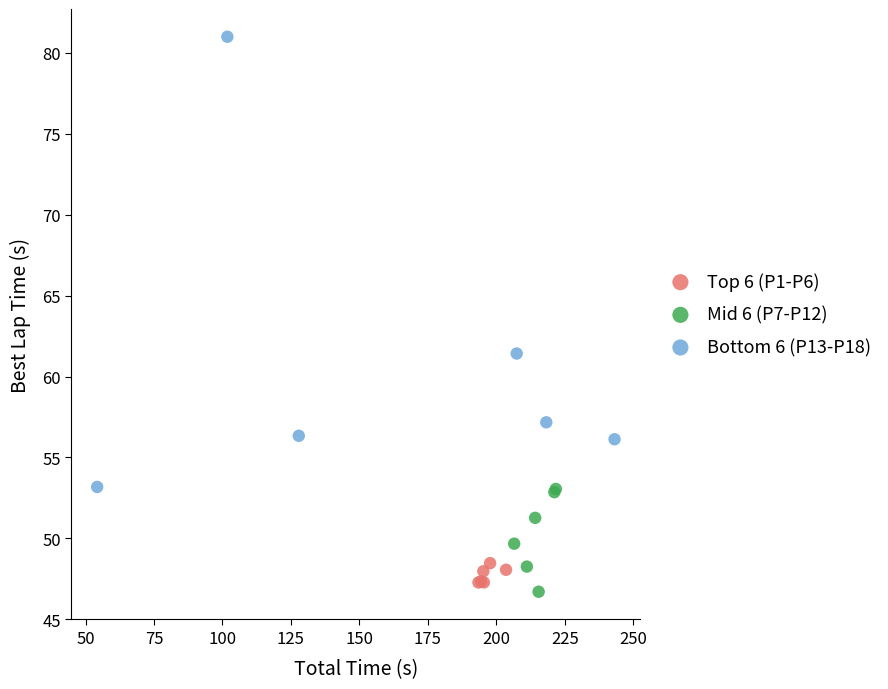

Which series has the largest Y range (max minus min)?

Bottom 6 (P13-P18)